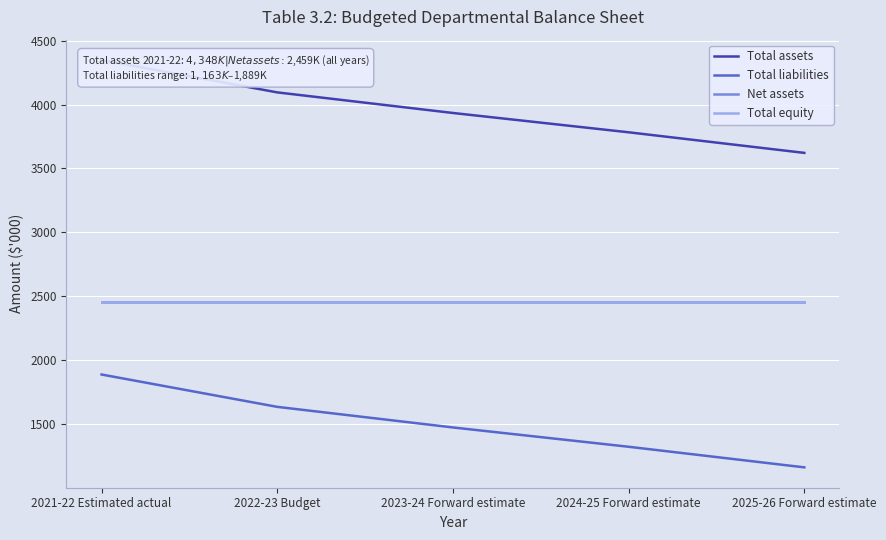

What is the value of the Total liabilities point at the 1st from the left?

1889